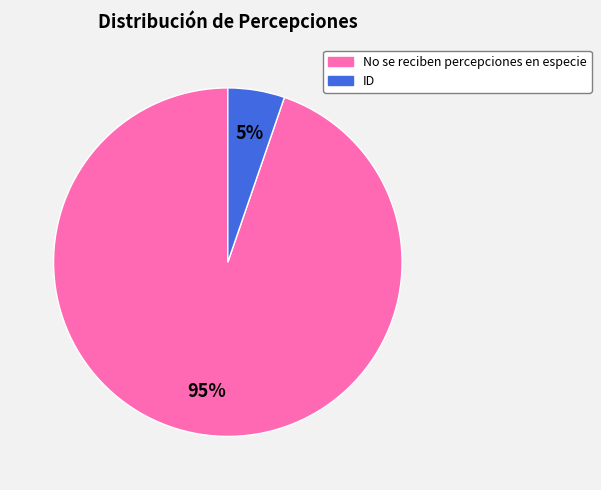

To the nearest percent, what is the combined percentage of ID and No se reciben percepciones en especie?

100%